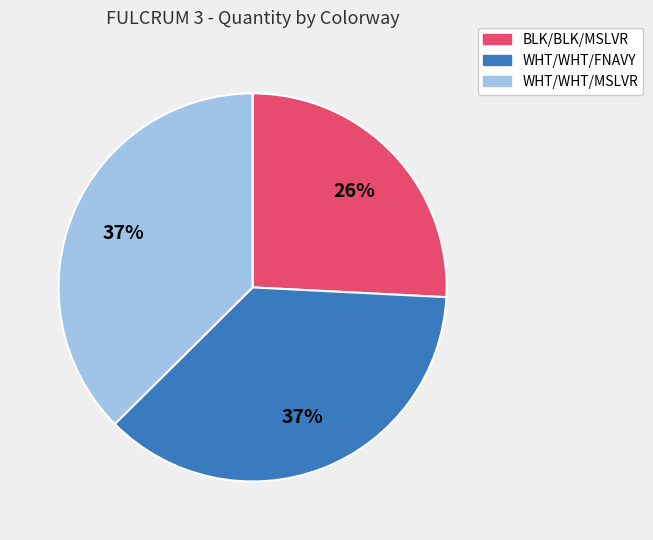

To the nearest percent, what percentage of the pie is BLK/BLK/MSLVR?

26%